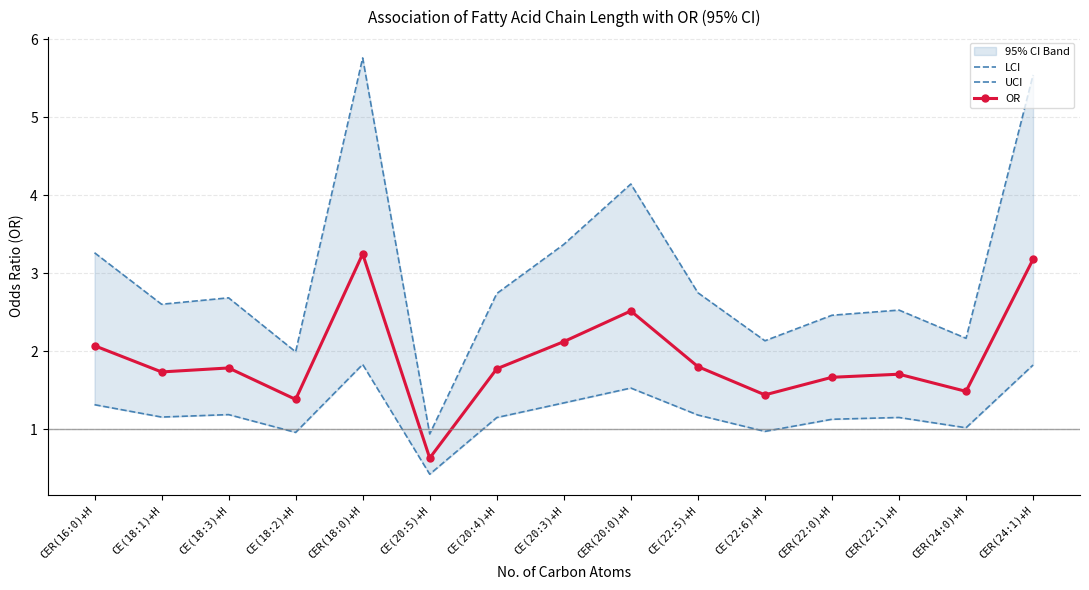

Which series changed the most between CER(20:0)+H and CER(24:0)+H?

UCI